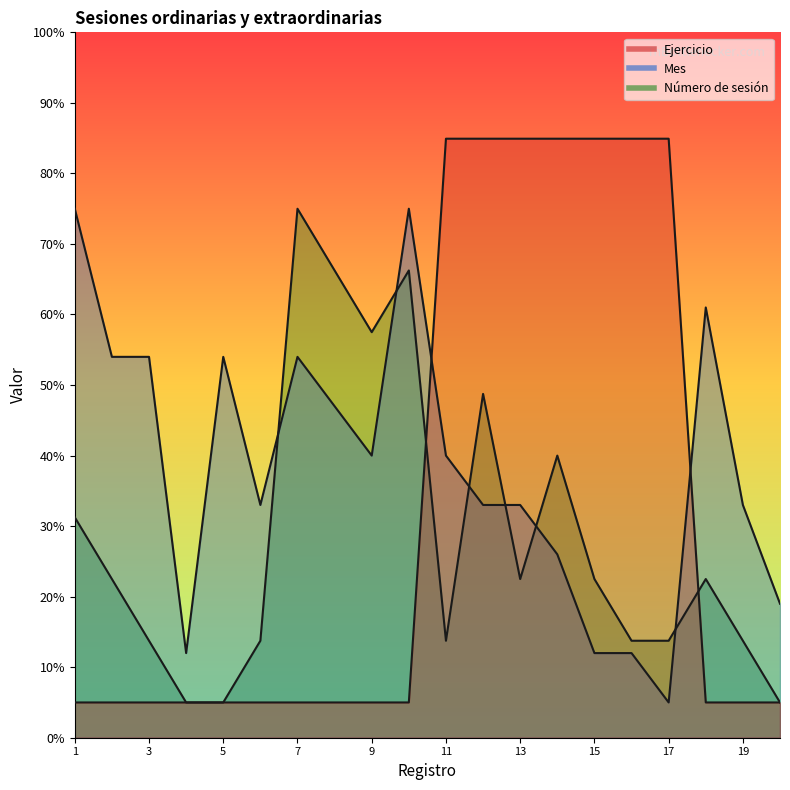

What is the sum of all Número de sesión values?

572.4